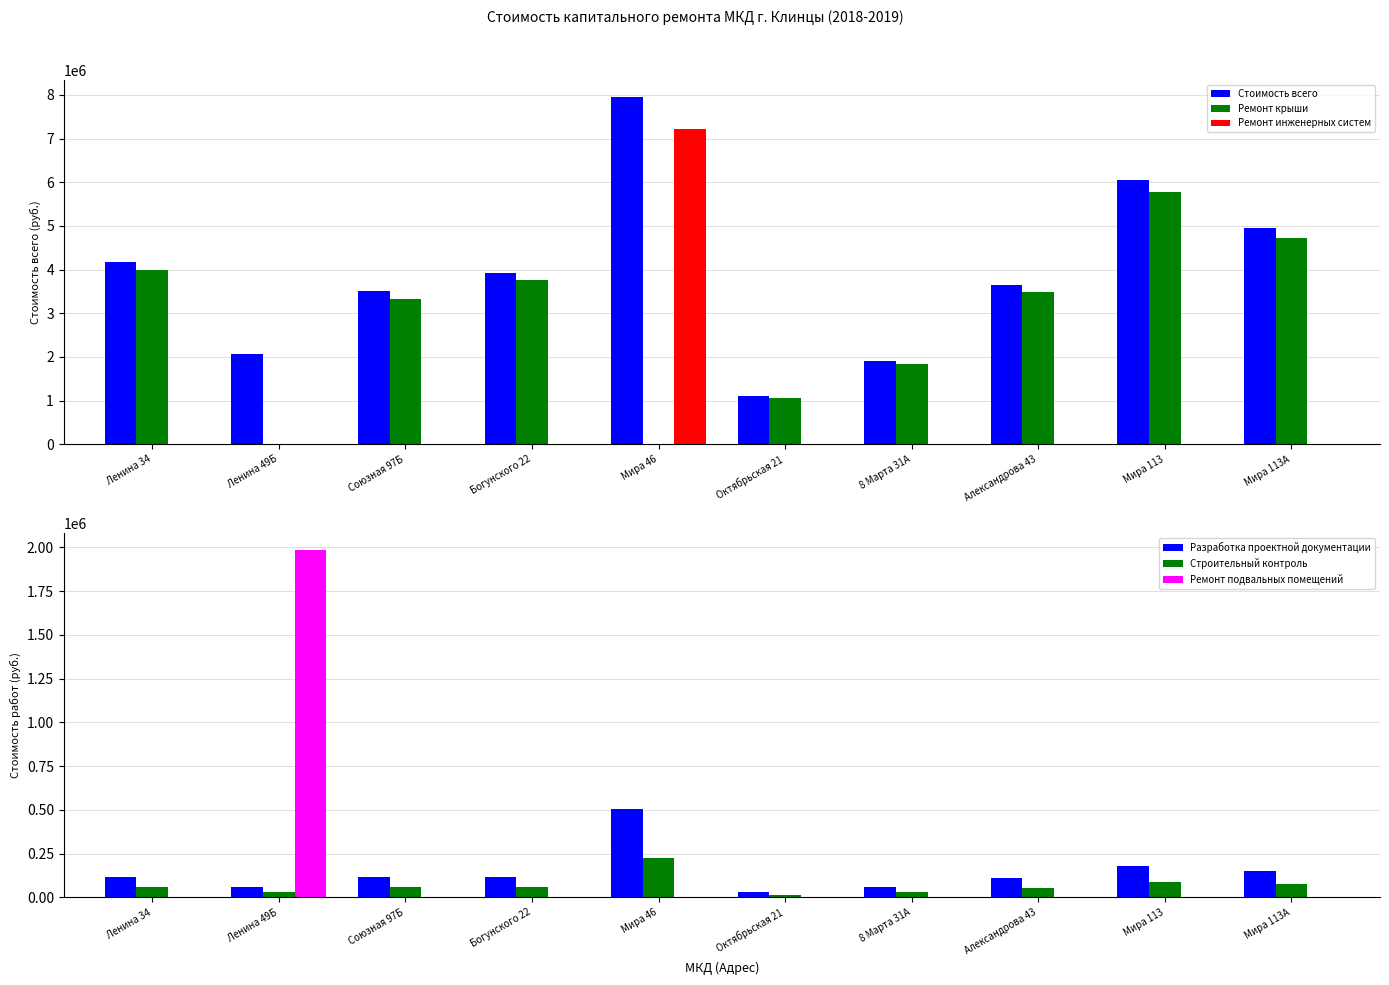

What is the total value across all series at Ленина 49Б?

4150279.3